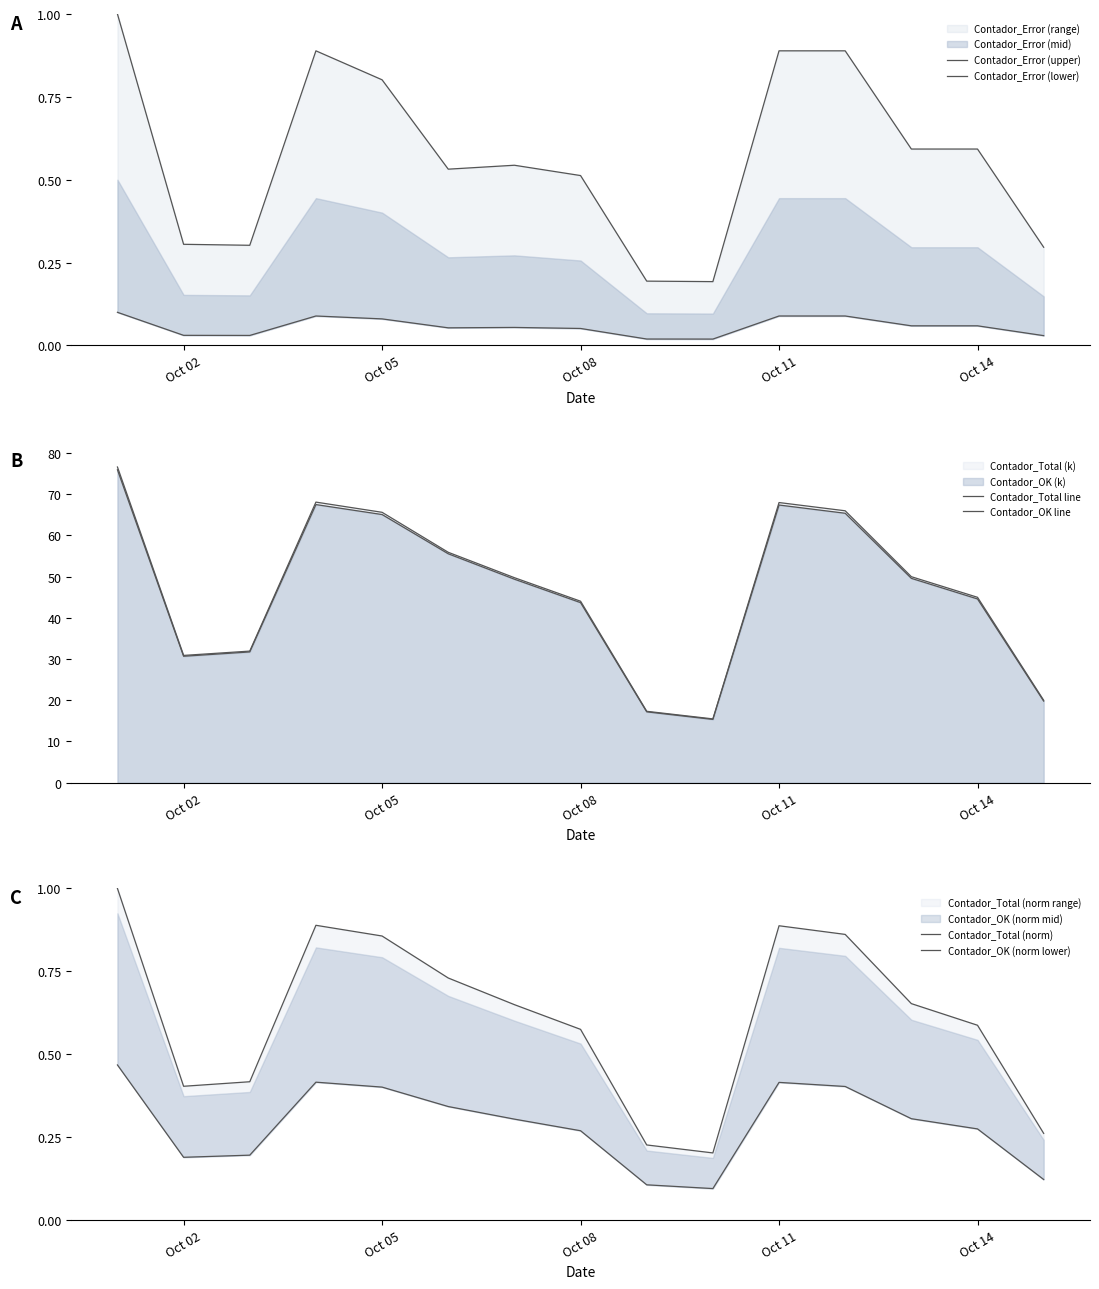

In Contador_Total line, how many points are lower than both neighbors (excluding endpoints)?

2